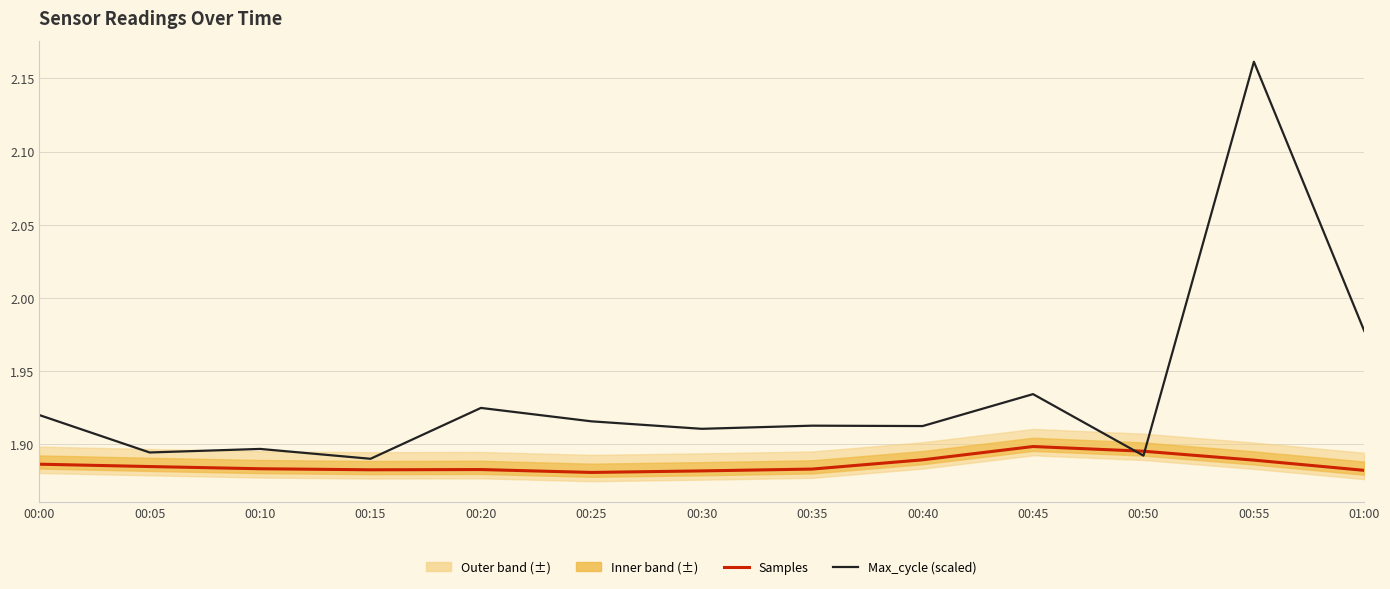

True or false: Max_cycle (scaled) has a value of 1.1 at 00:35.

False